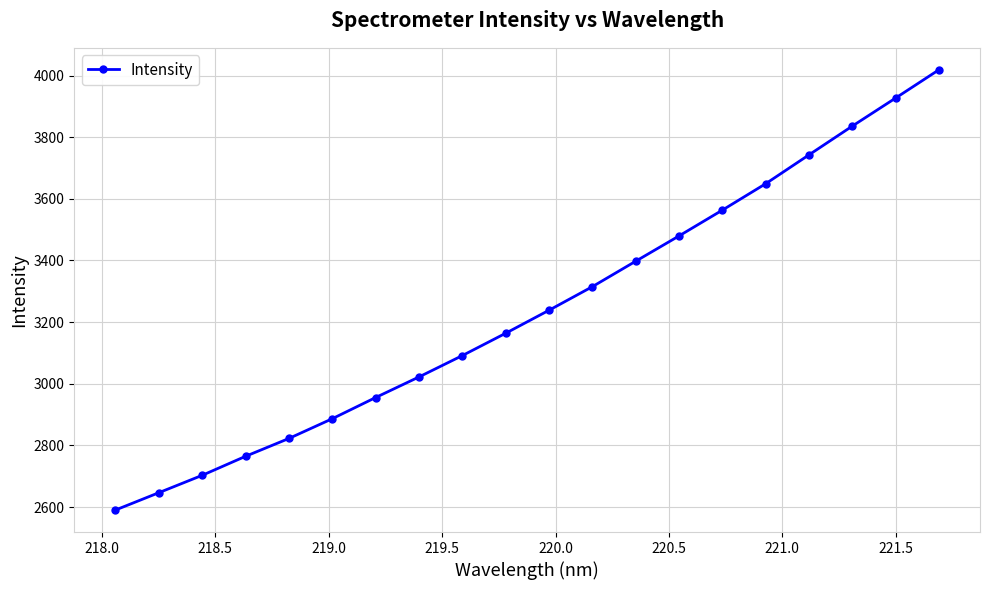

True or false: there are more than 1 points higher than both neighbors.

False